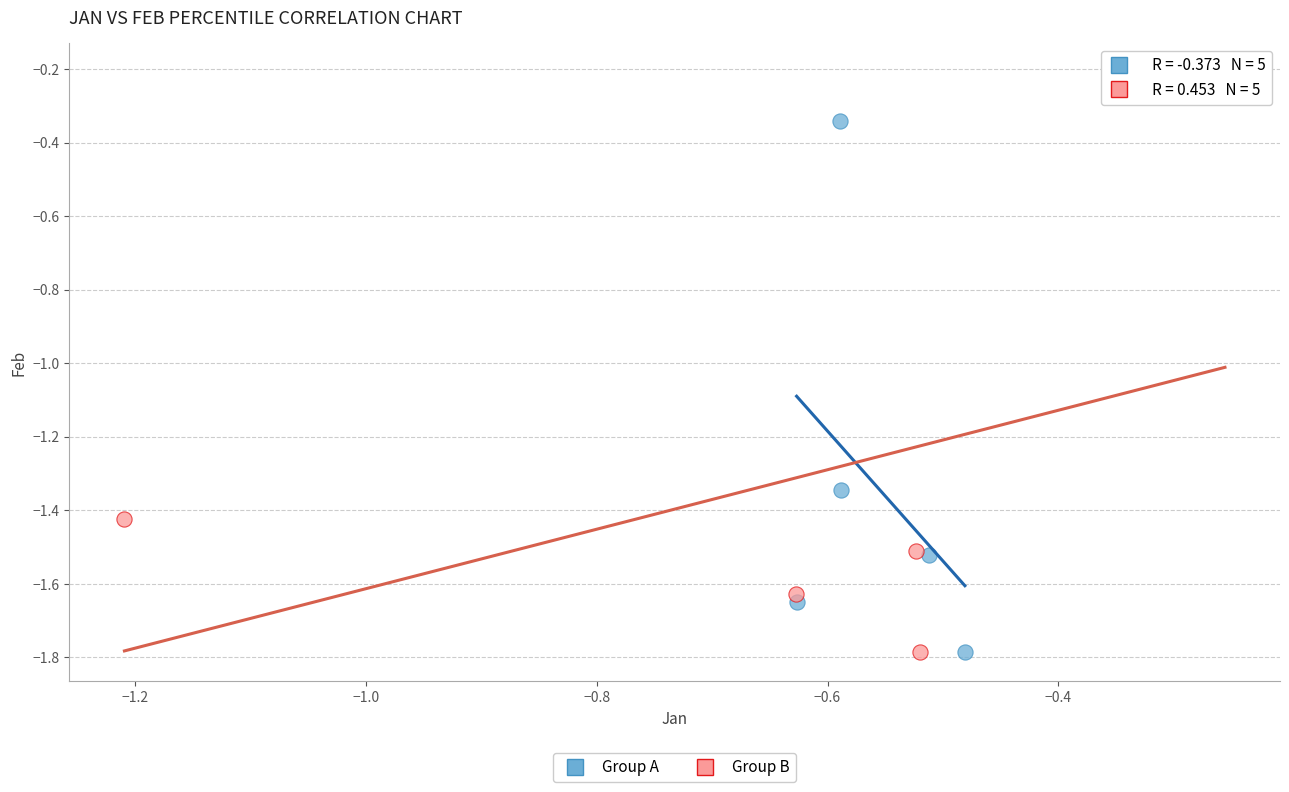

Which series contains the highest Y value?

Group B